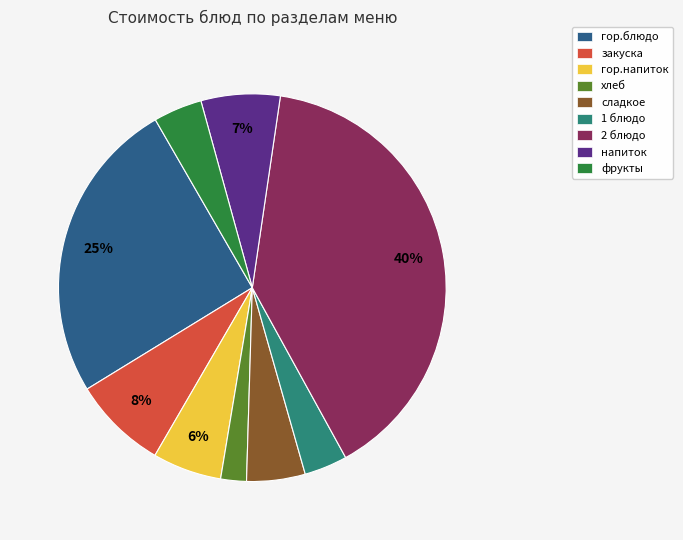

Is it true that напиток is 13% of the pie?

False